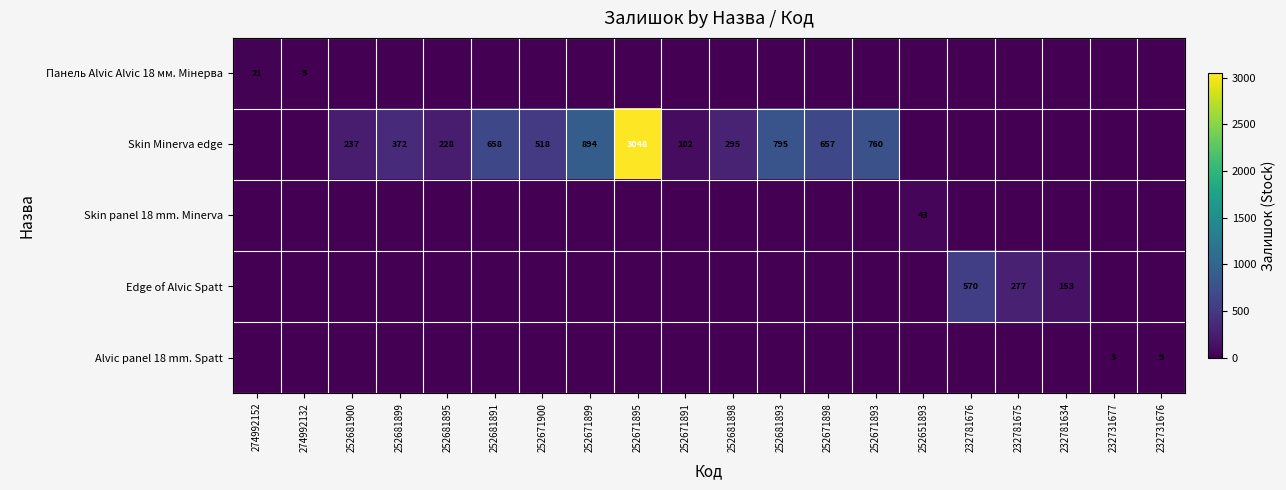

The value of Skin Minerva edge at 252681891 is 133. True or false?

False